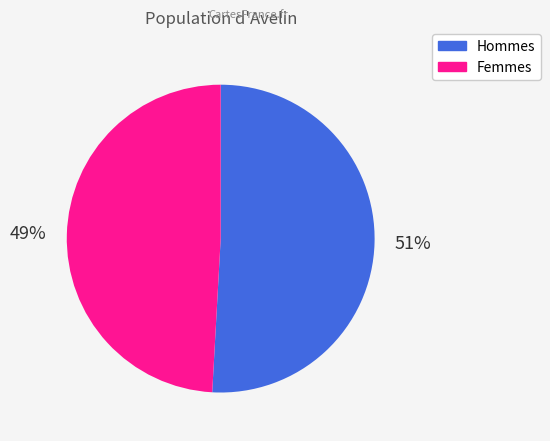

What is the ratio of the value at Femmes to the value at Hommes?

1.0